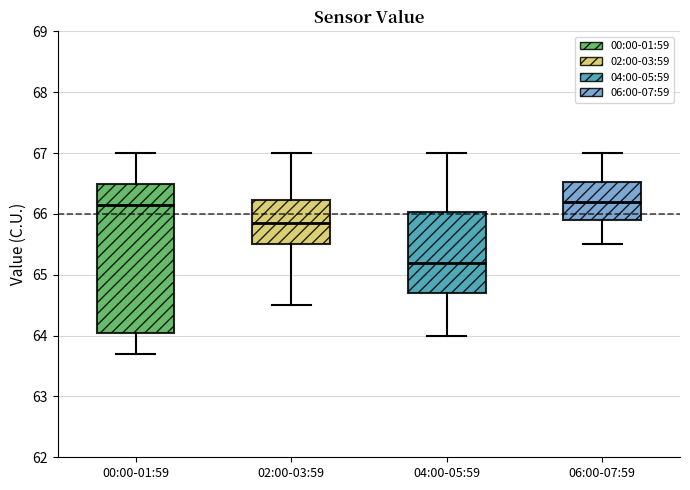

Where does the upper whisker of the box for 02:00-03:59 end on the y-axis? The values are not printed on the chart, so give them approximately, as read against the axis.

67.0